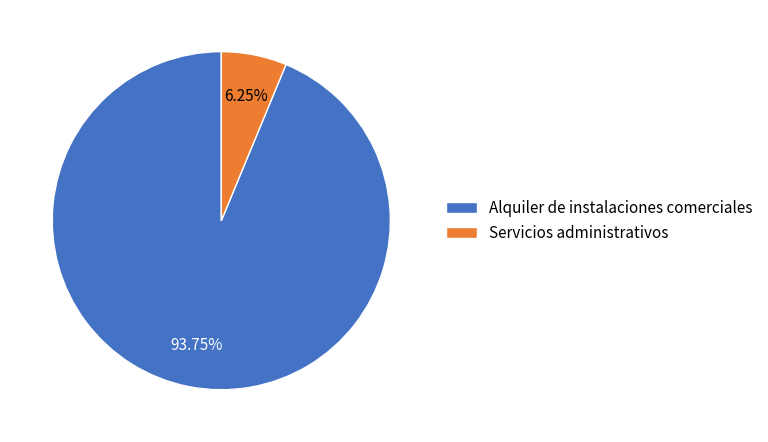

Is Alquiler de instalaciones comerciales the majority of the pie?

Yes